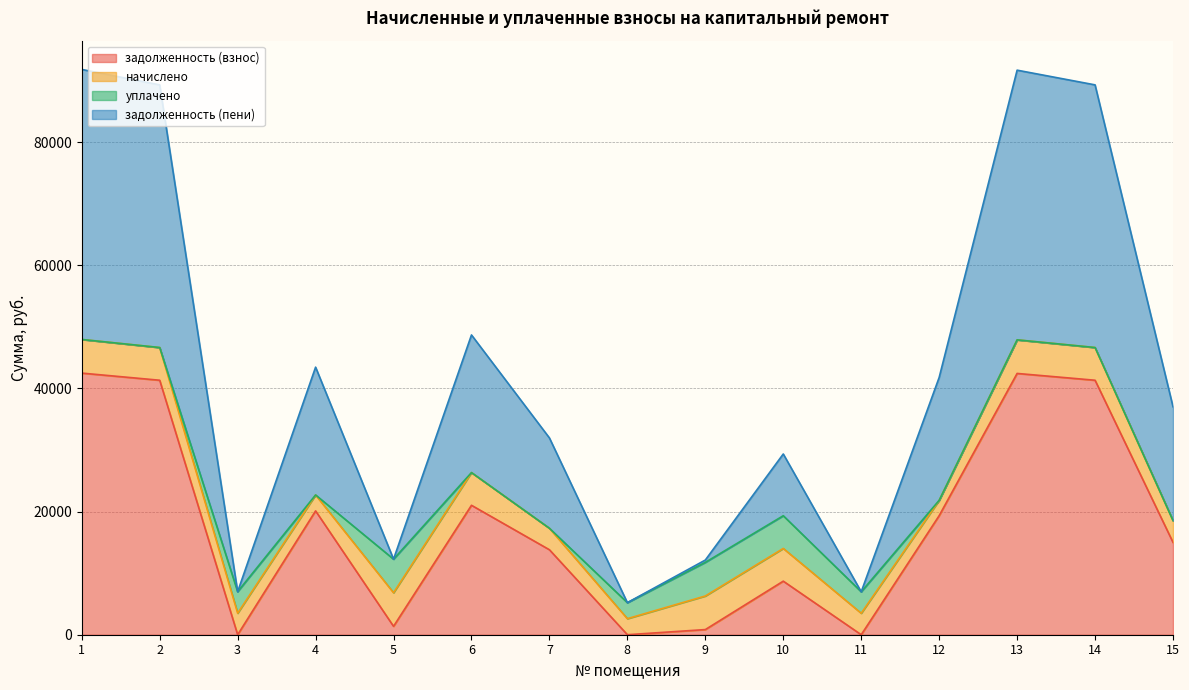

What is the total value across all series at 10?

29358.1